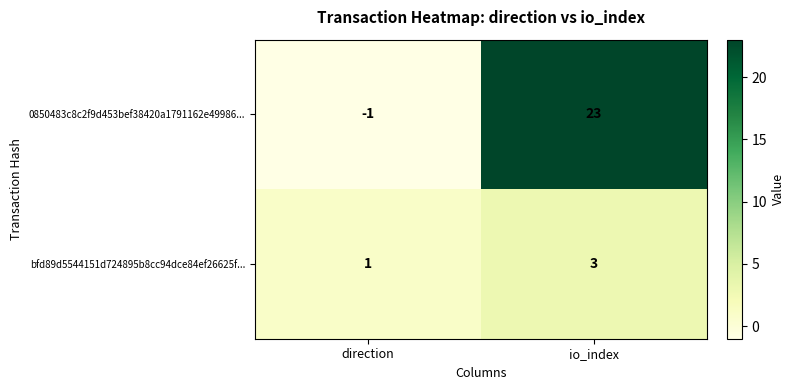

Reading left to right, list all the values displayed in this chart.

0850483c8c2f9d453bef38420a1791162e49986...: -1	23
bfd89d5544151d724895b8cc94dce84ef26625f...: 1	3